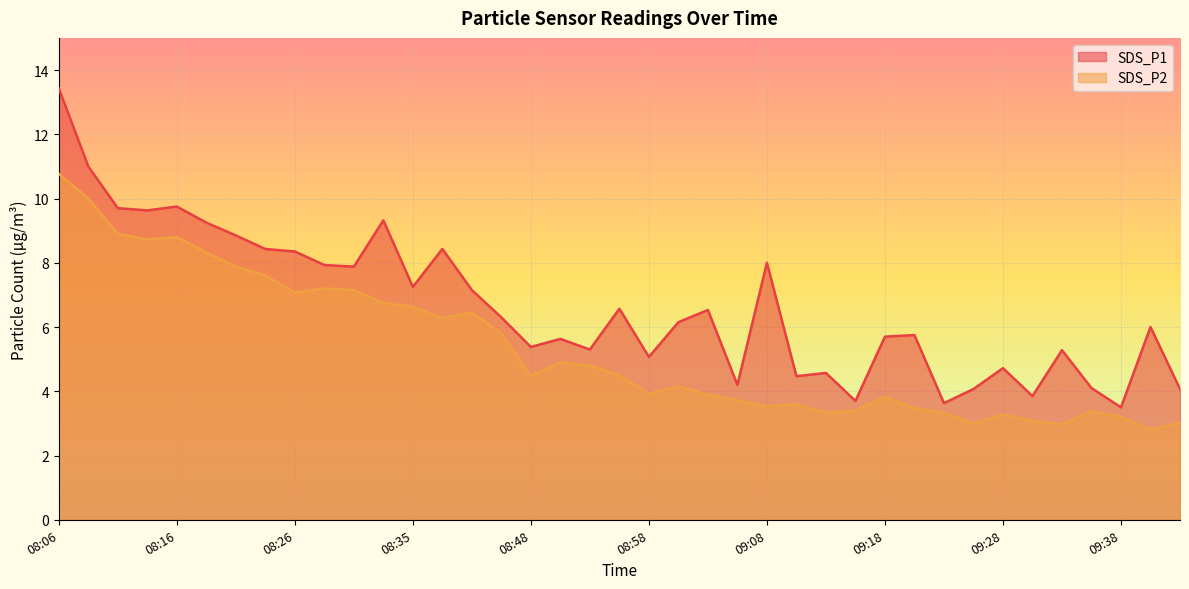

True or false: SDS_P2 and SDS_P1 intersect in this chart.

False